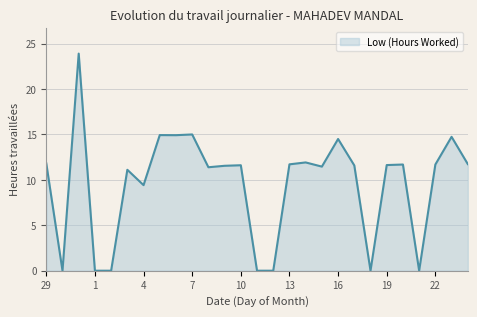

What is the difference between the maximum and minimum values?

23.9